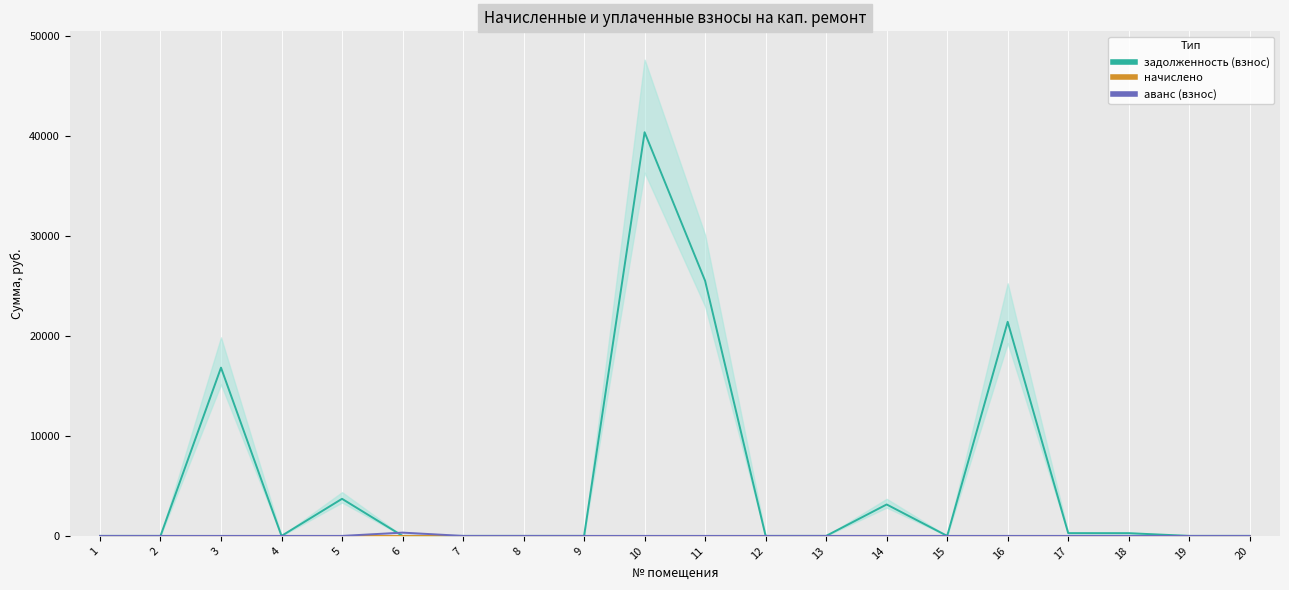

Is the value of начислено at 13 greater than the value of задолженность (взнос) at 10?

No